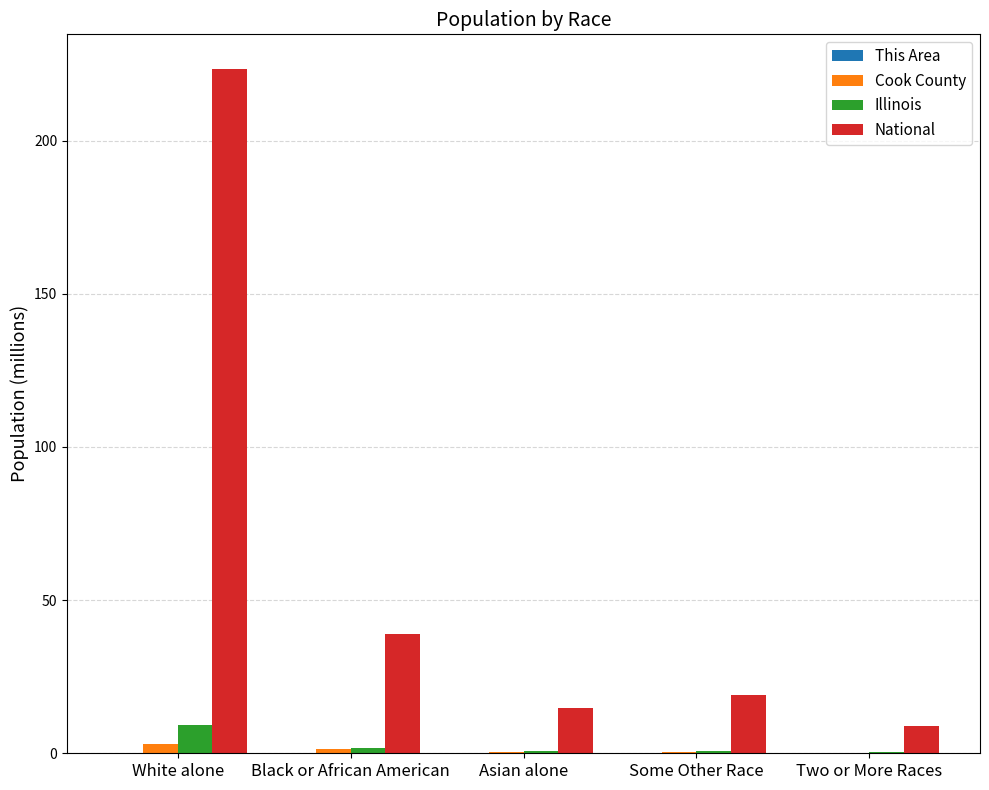

What is the difference between the National values at Some Other Race and Two or More Races?

10.1